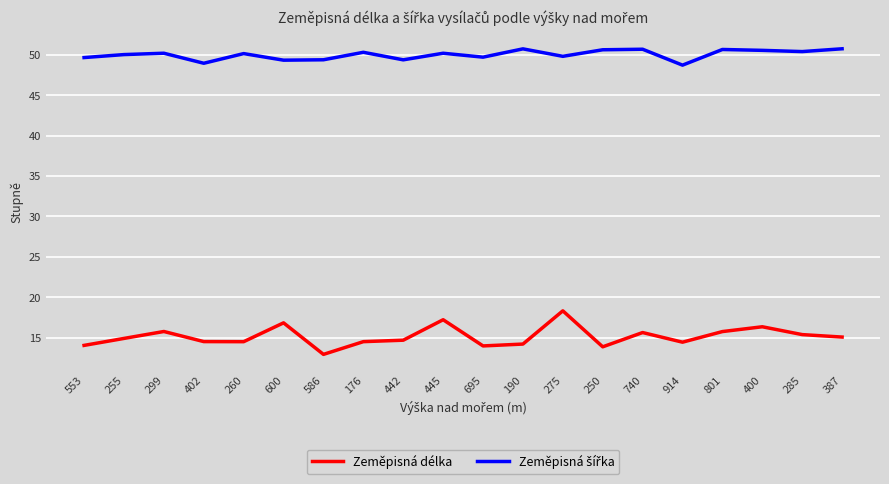

Which series has the widest spread of values?

Zeměpisná délka